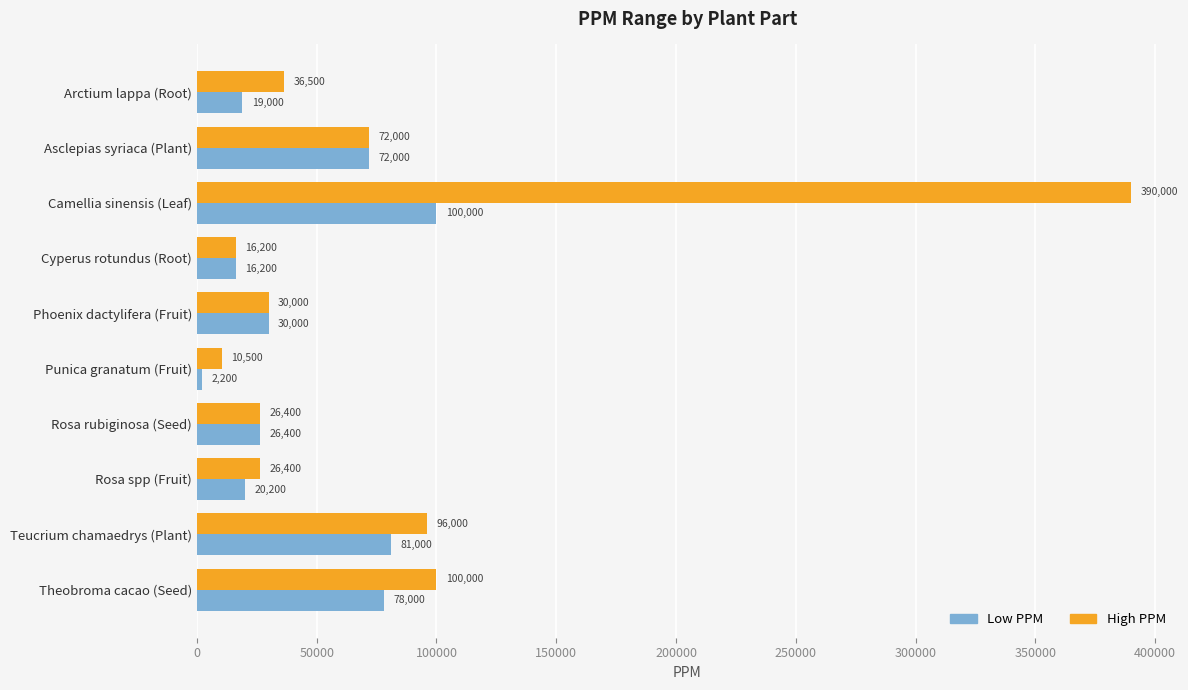

How many series are shown in this chart?

2